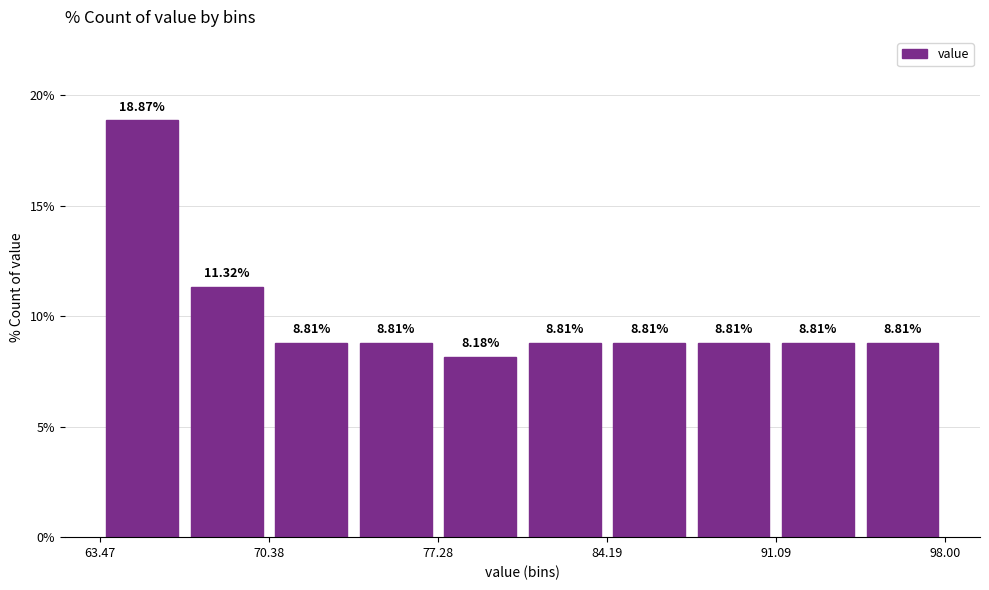

Around what value on the x-axis is the tallest bar? Give the approximate position of its centre, as read against the axis.

65